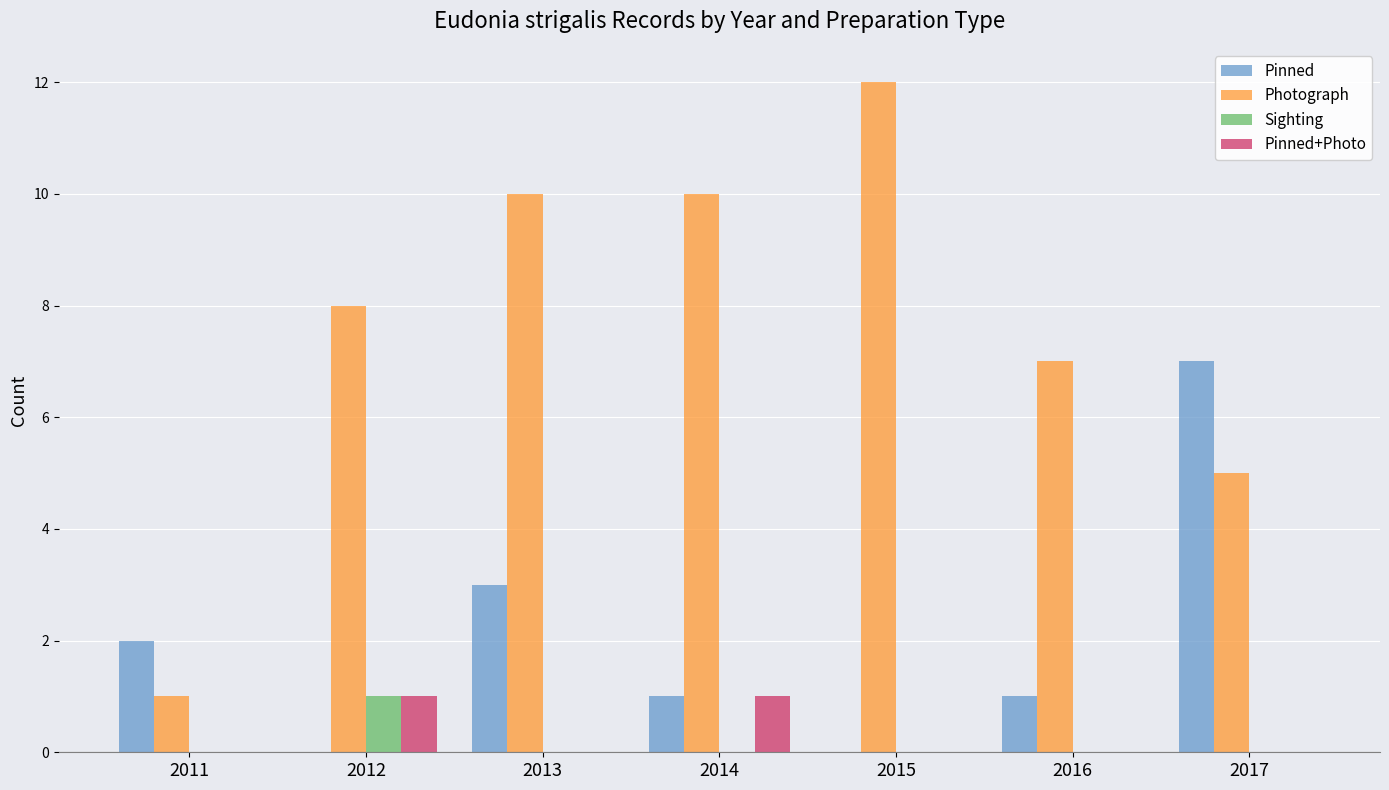

How many groups of bars are there?

7